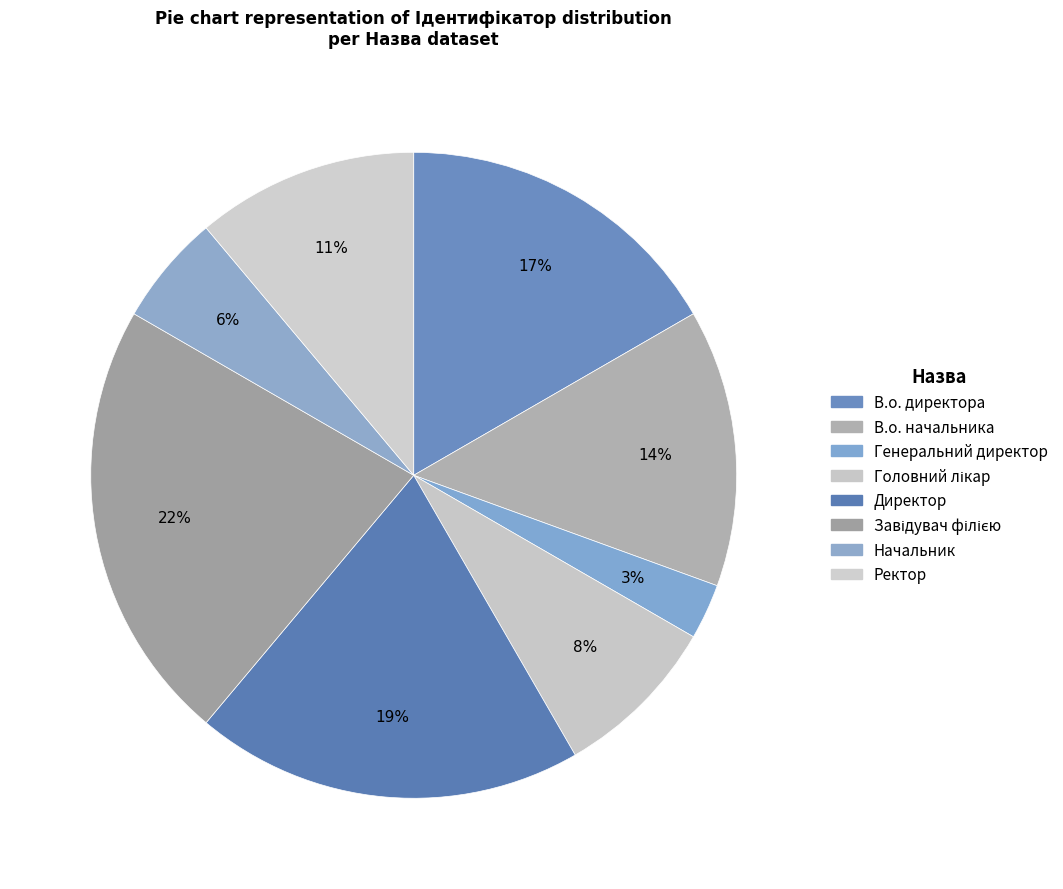

Approximately how many times larger is the value at Директор compared to В.о. директора?

1.2